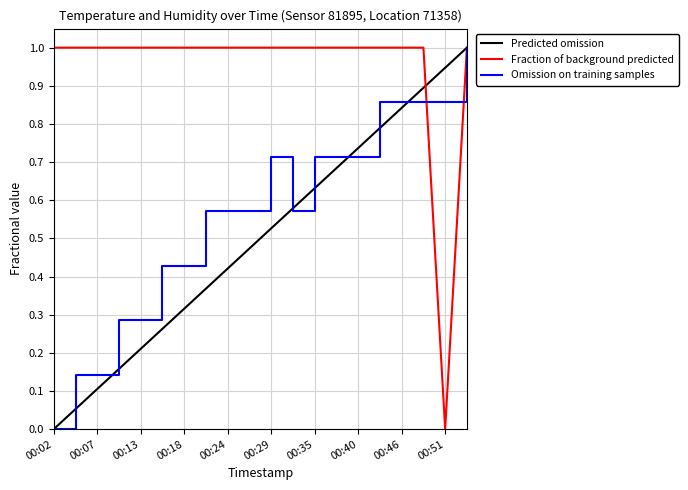

Where is the first local maximum for humidity?

00:29